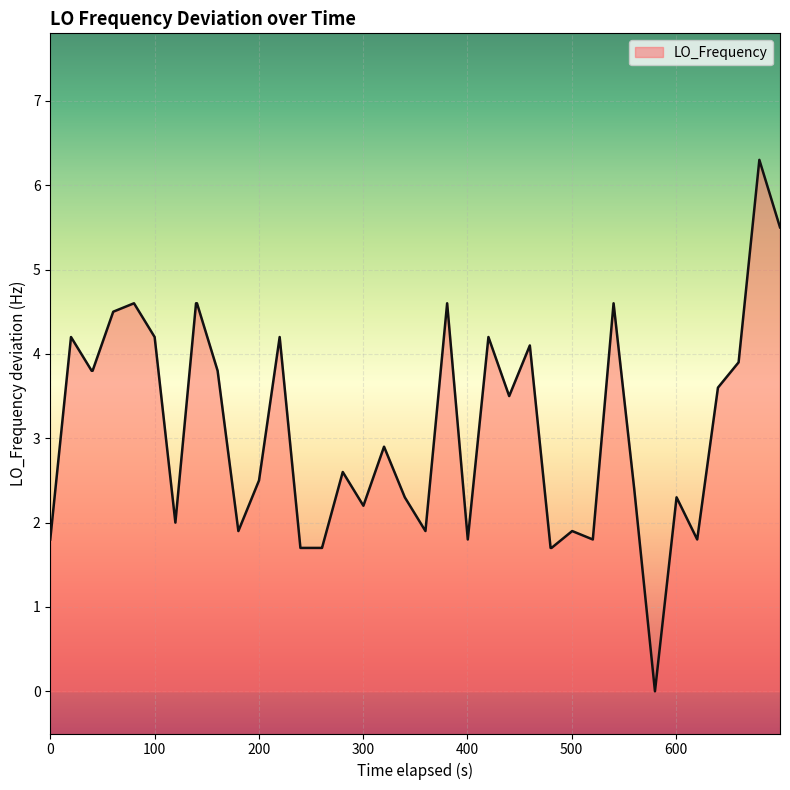

What is the difference between the maximum and minimum values?

6.3